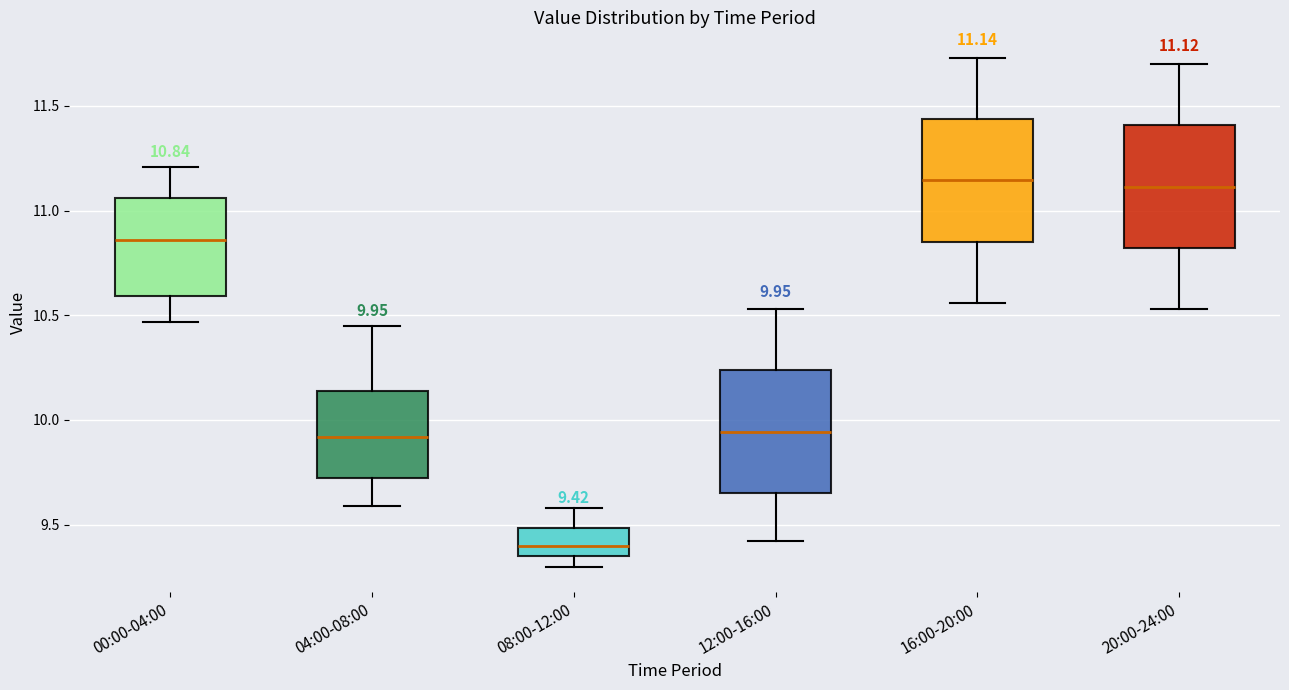

Which box has the lowest median line?

08:00-12:00